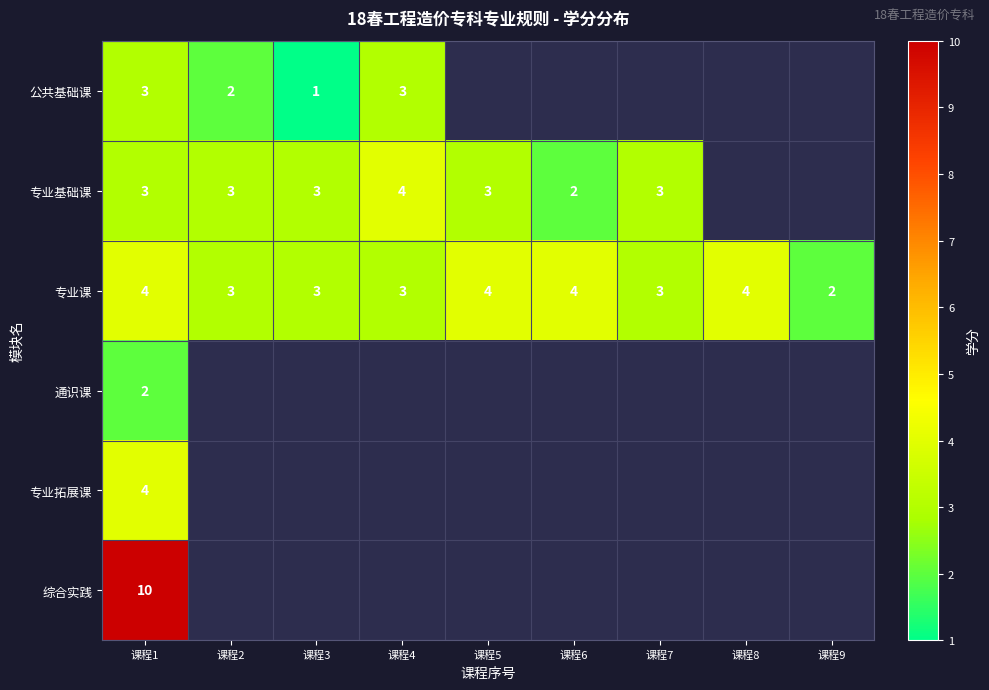

Is the value of 公共基础课 at 课程3 greater than the value of 专业课 at 课程4?

No